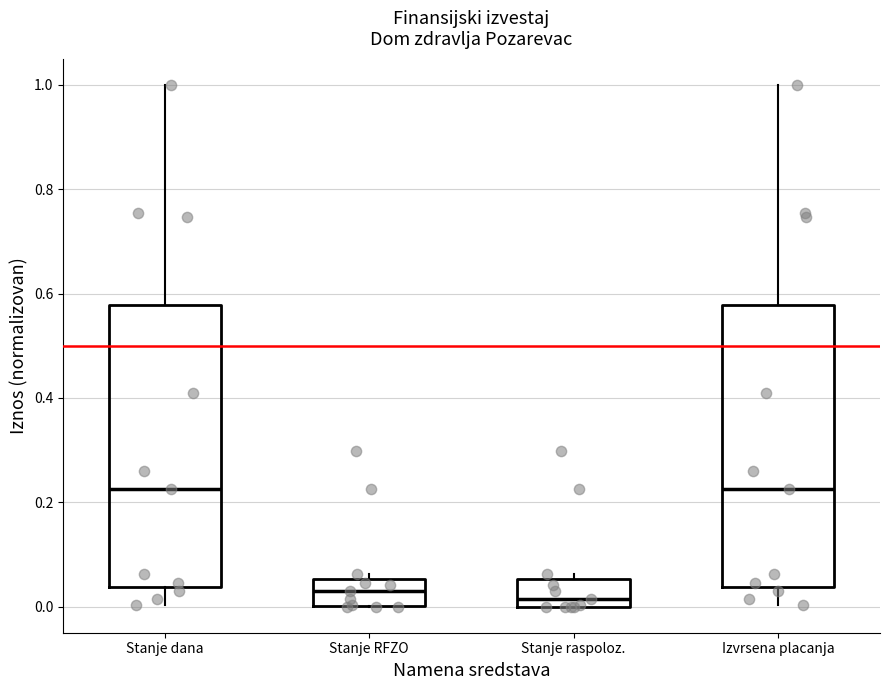

Reading left to right, read every box against the y-axis: the position of its median line, the range the box covers, and the ends of its whiskers. The values are not printed on the chart, so give them approximately, as read against the axis.

Stanje dana: median 0.22, box 0.04 to 0.58, whiskers 0.00 to 1.00
Stanje RFZO: median 0.02, box 0.00 to 0.06, whiskers 0.00 to 0.06 (just above the box's upper edge)
Stanje raspoloz.: median 0.02, box 0.00 to 0.06, whiskers 0.00 to 0.06 (just above the box's upper edge)
Izvrsena placanja: median 0.22, box 0.04 to 0.58, whiskers 0.00 to 1.00